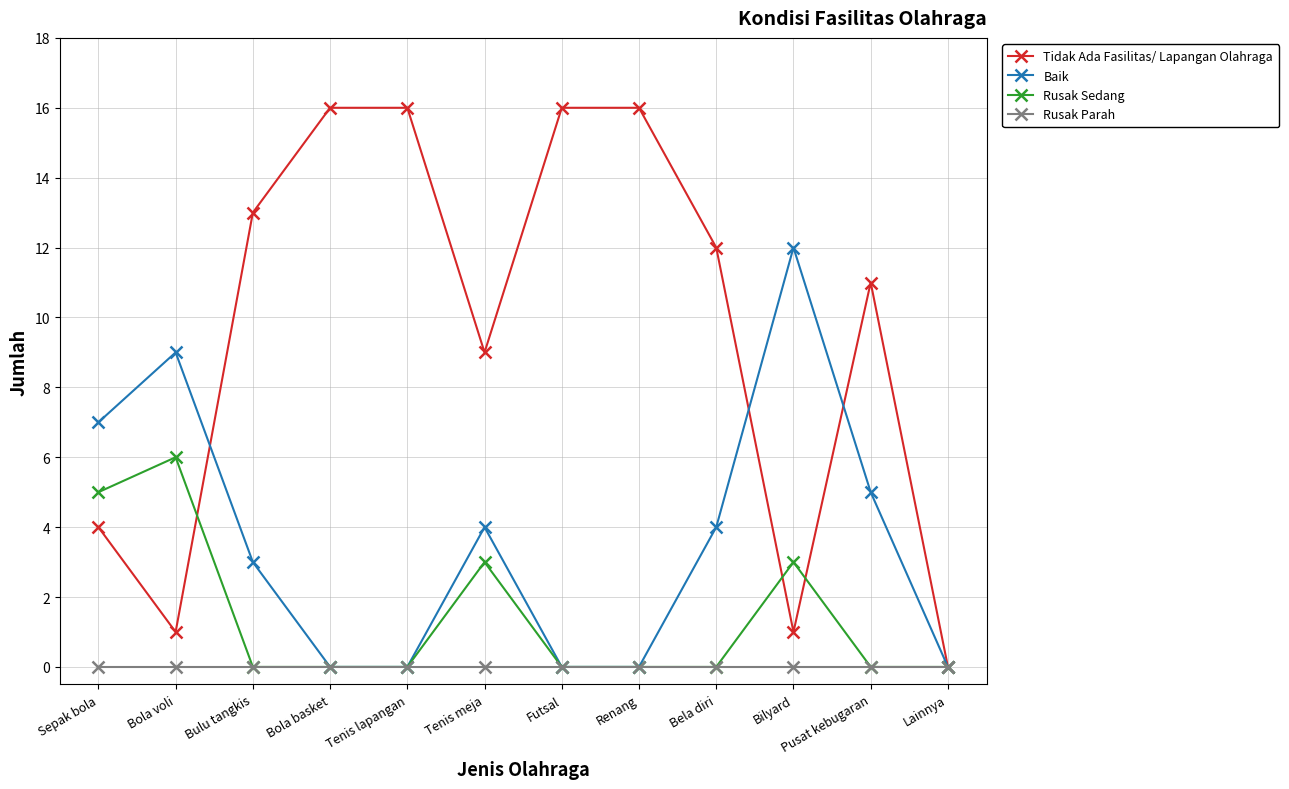

Rank the series by their maximum value, from lowest to highest.

Rusak Parah, Rusak Sedang, Baik, Tidak Ada Fasilitas/ Lapangan Olahraga